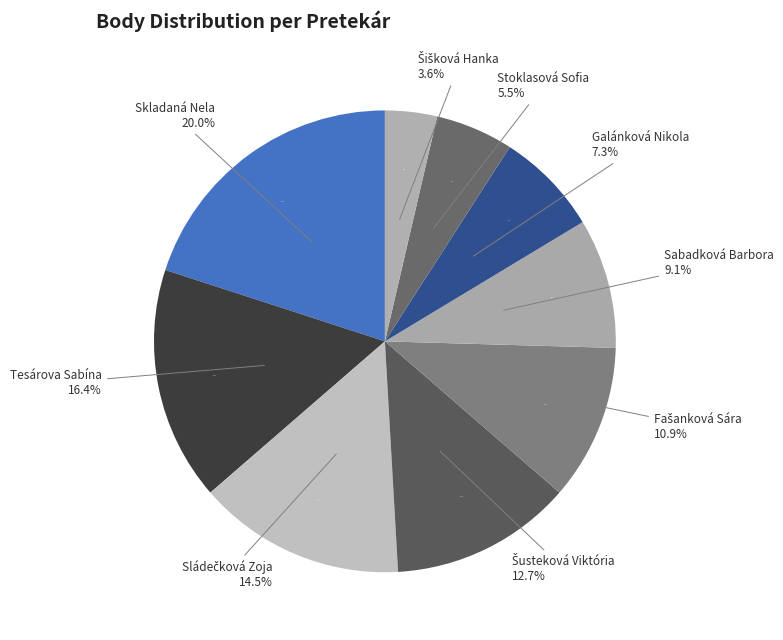

To the nearest percent, what is the average slice percentage?

11%